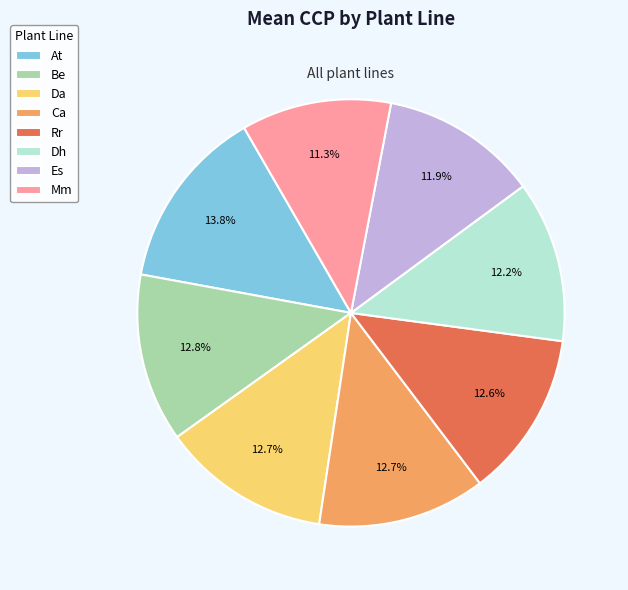

The Rr slice represents 13% of the pie. True or false?

True